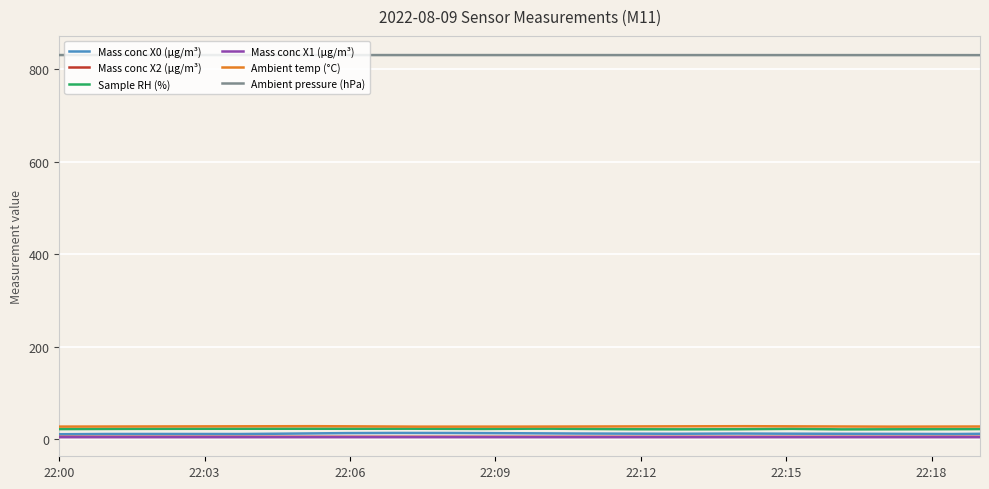

True or false: Ambient temp (°C) and Sample RH (%) intersect in this chart.

False